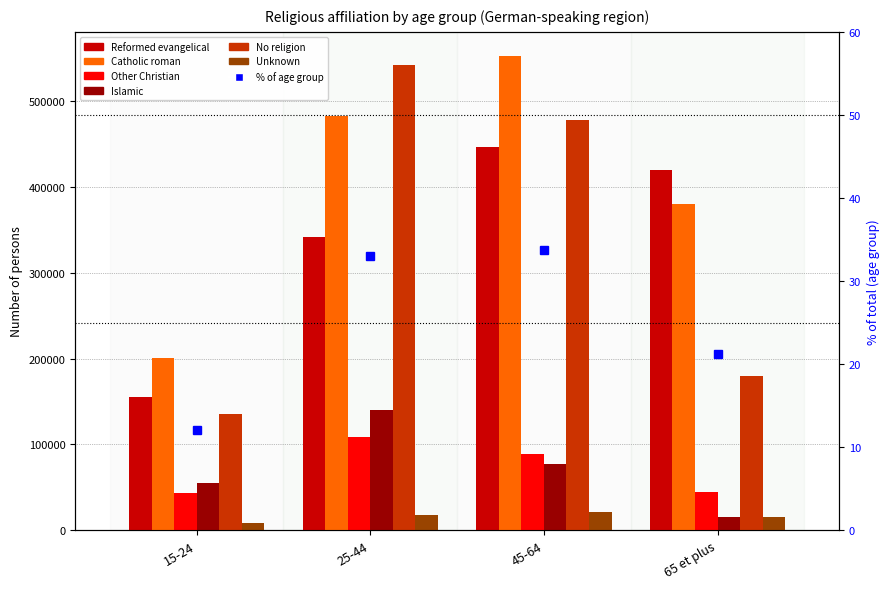

True or false: Other Christian has a value of 89328.6 at 45-64.

True